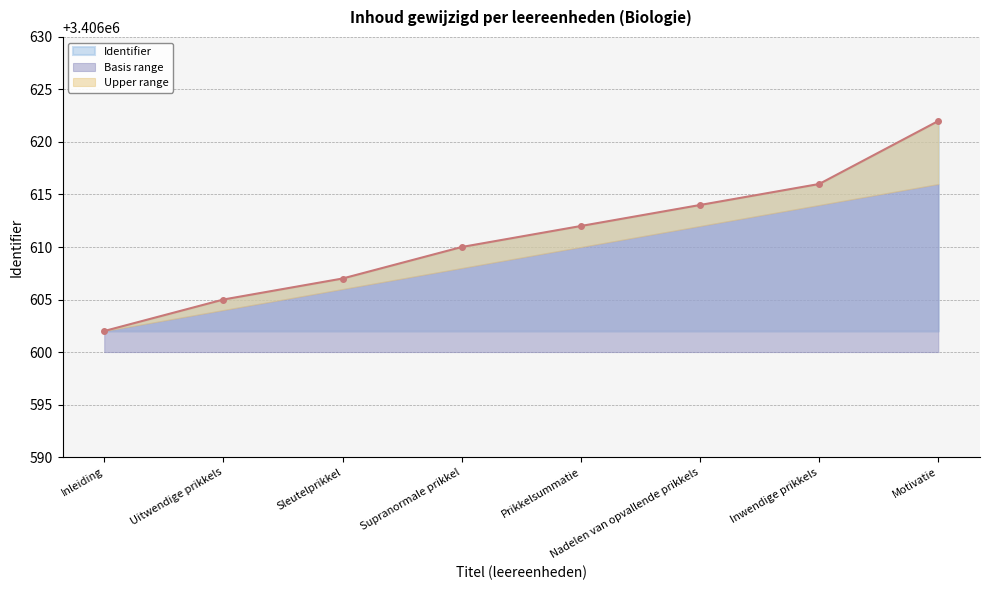

The value of Identifier at Uitwendige prikkels is 2340196. True or false?

False